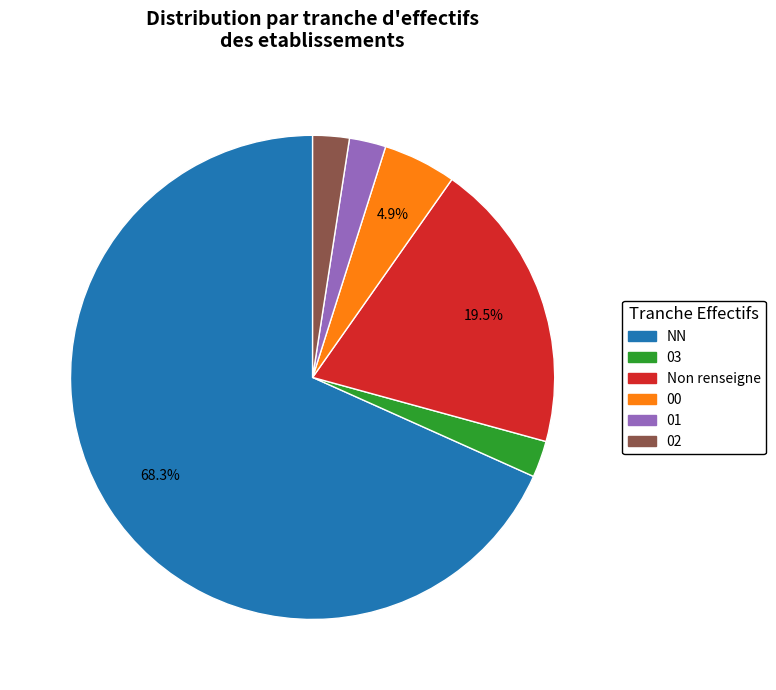

True or false: 00 accounts for 10% of the total.

False